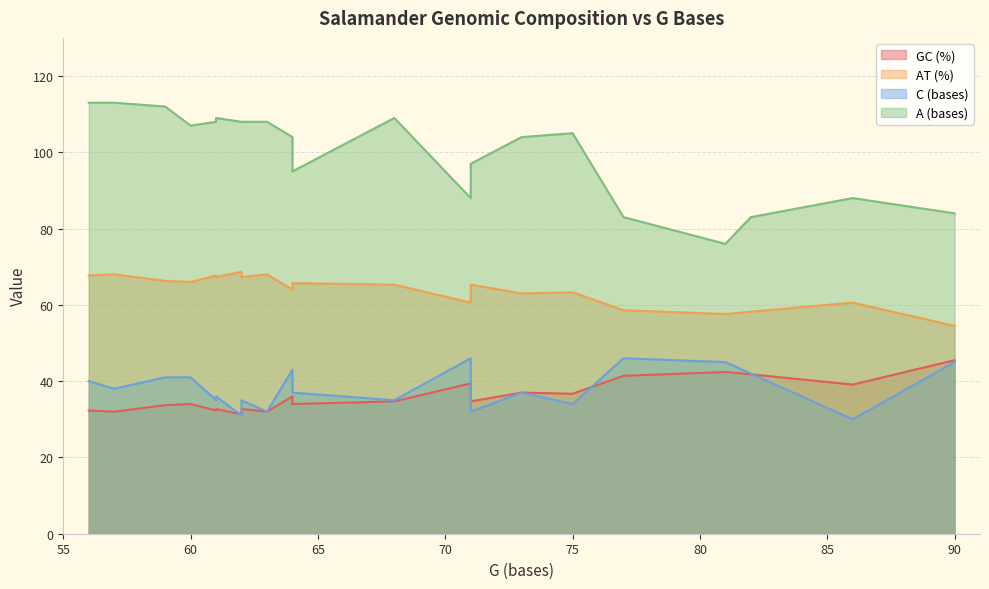

How many lines are shown in the chart?

4